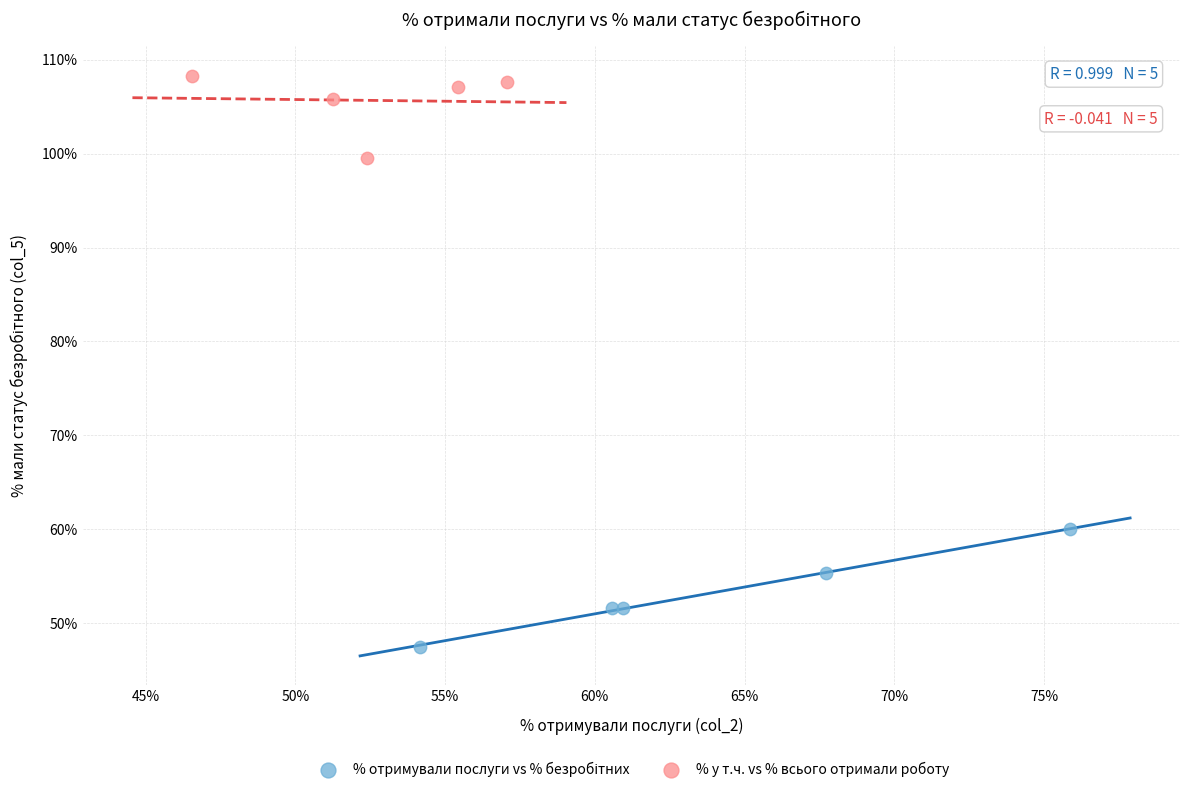

Which series contains the highest Y value?

% у т.ч. vs % всього отримали роботу